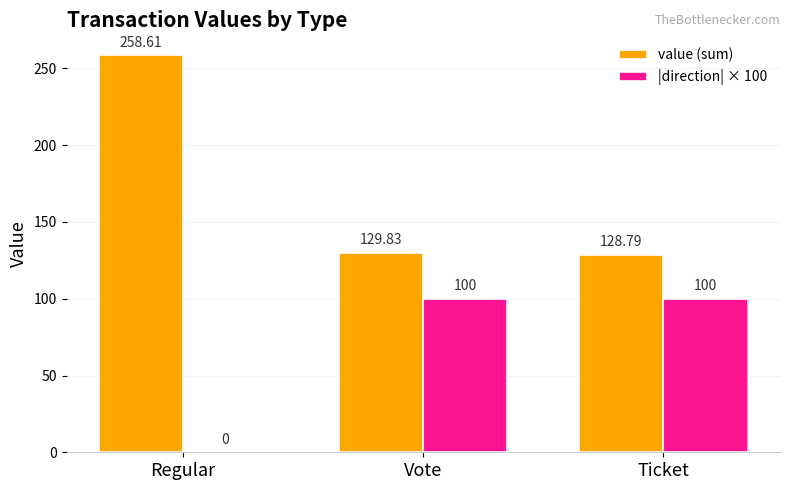

Reading left to right, what are all the values shown in this chart?

value (sum): 258.6	129.8	128.8
|direction| × 100: 0.0	100.0	100.0